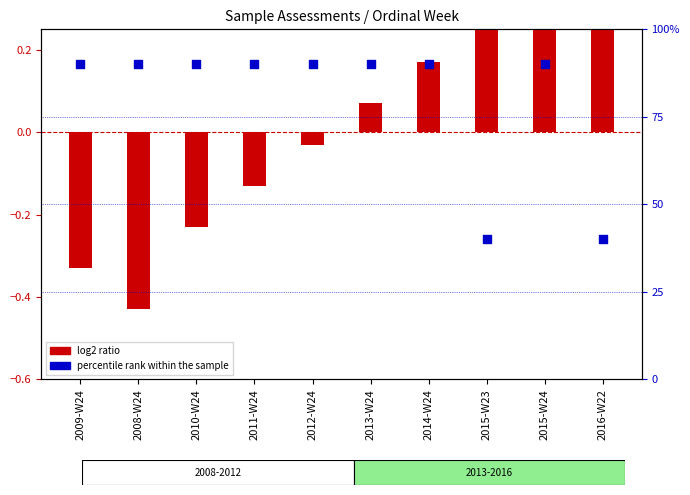

What is the total value across all series at 2011-W24?

0.8